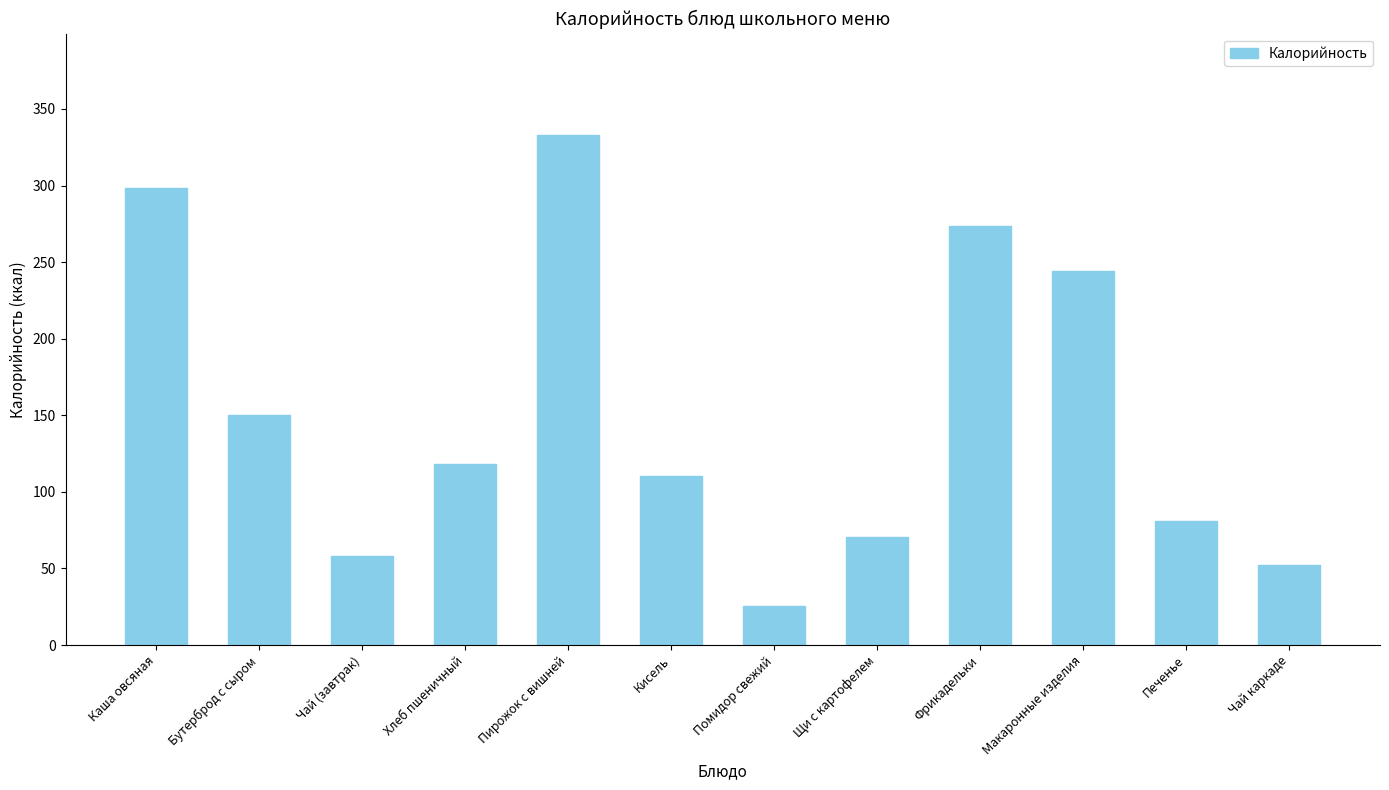

Are the bars horizontal?

No